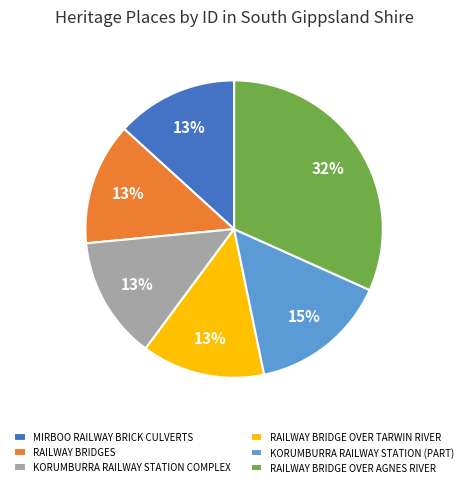

To the nearest percent, what is the difference between the KORUMBURRA RAILWAY STATION (PART) and MIRBOO RAILWAY BRICK CULVERTS slice percentages?

2%